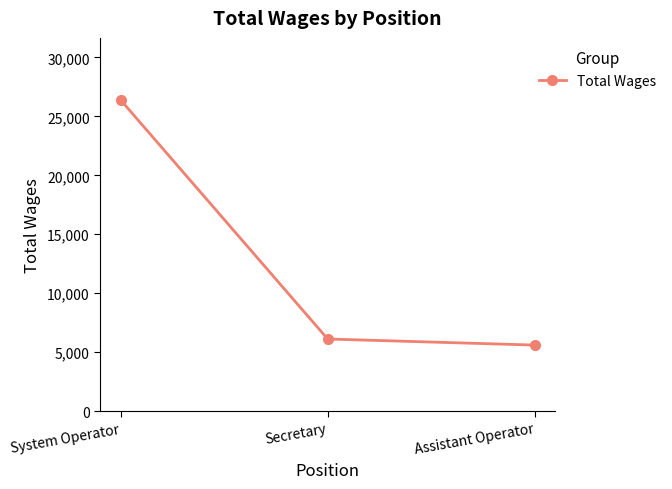

True or false: the data shows 2286 at Assistant Operator.

False